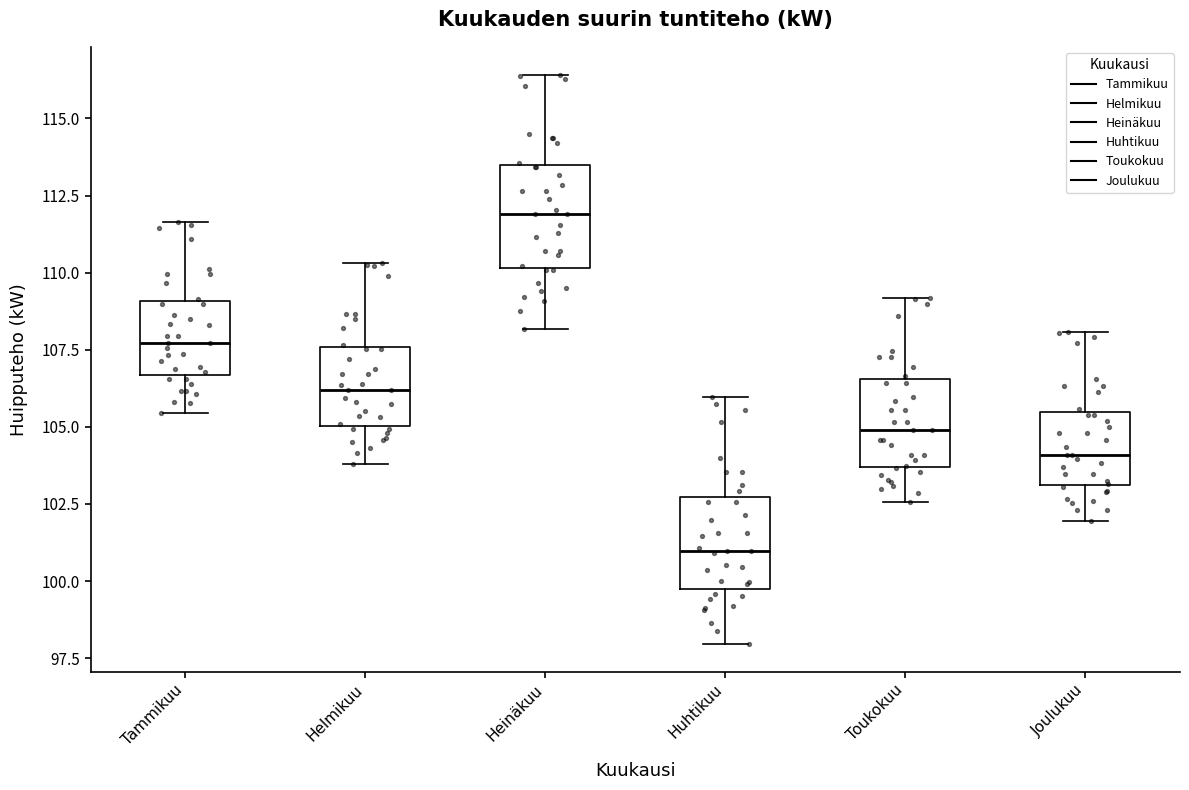

Reading left to right, transcribe this box plot: for each box, give where its median line is, the range the box spans, and where its two whiskers end, as read against the y-axis. The values are not printed on the chart, so give them approximately, as read against the axis.

Tammikuu: median 107.5, box 106.5 to 109.0, whiskers 105.5 to 111.5
Helmikuu: median 106.0, box 105.0 to 107.5, whiskers 104.0 to 110.5
Heinäkuu: median 112.0, box 110.0 to 113.5, whiskers 108.0 to 116.5
Huhtikuu: median 101.0, box 99.5 to 102.5, whiskers 98.0 to 106.0
Toukokuu: median 105.0, box 103.5 to 106.5, whiskers 102.5 to 109.0
Joulukuu: median 104.0, box 103.0 to 105.5, whiskers 102.0 to 108.0